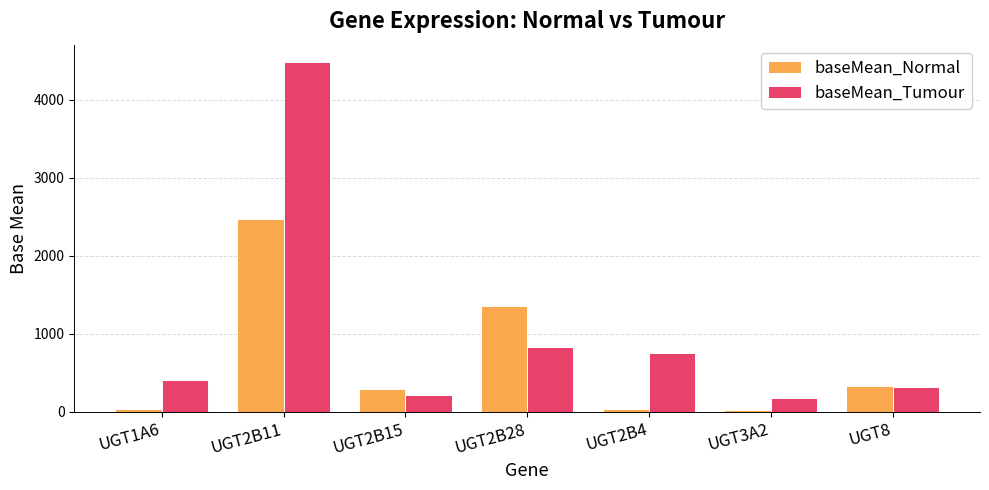

How many values in the baseMean_Normal series are below 287?

3